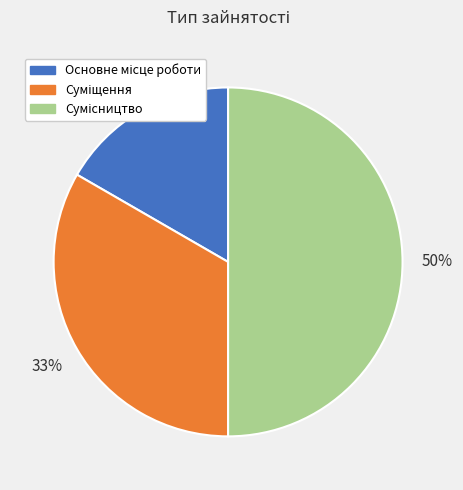

To the nearest percent, what is the average slice percentage?

33%